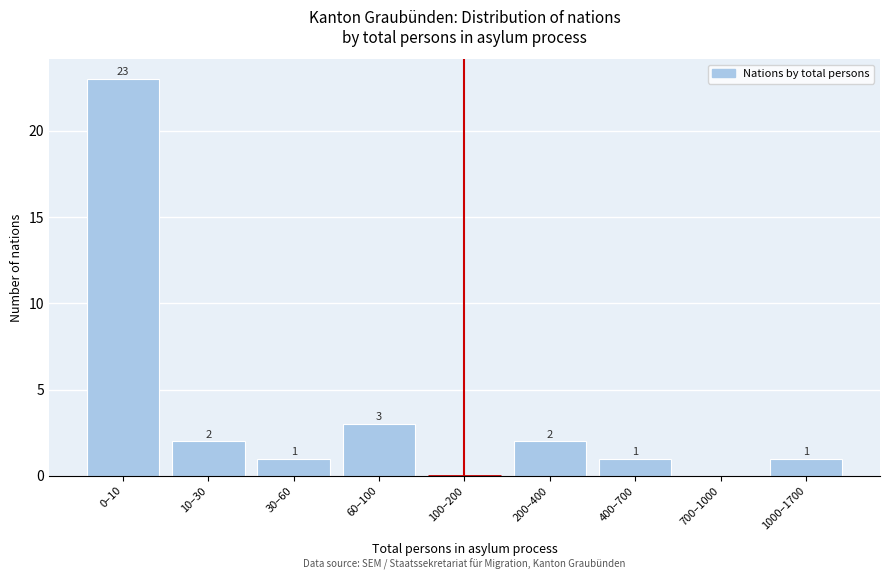

Reading left to right, extract all data points from this chart.

0–10=23	10–30=2	30–60=1	60–100=3	100–200=0	200–400=2	400–700=1	700–1000=0	1000–1700=1